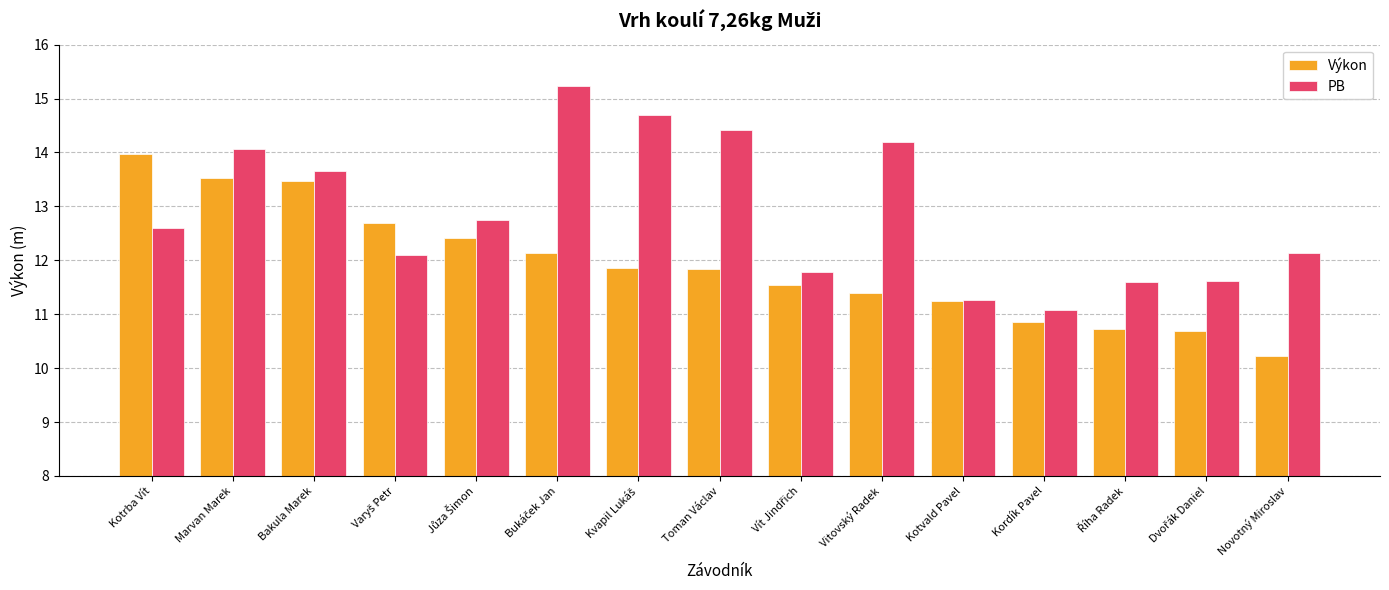

List the series in order of their overall mean, highest first.

PB, Výkon